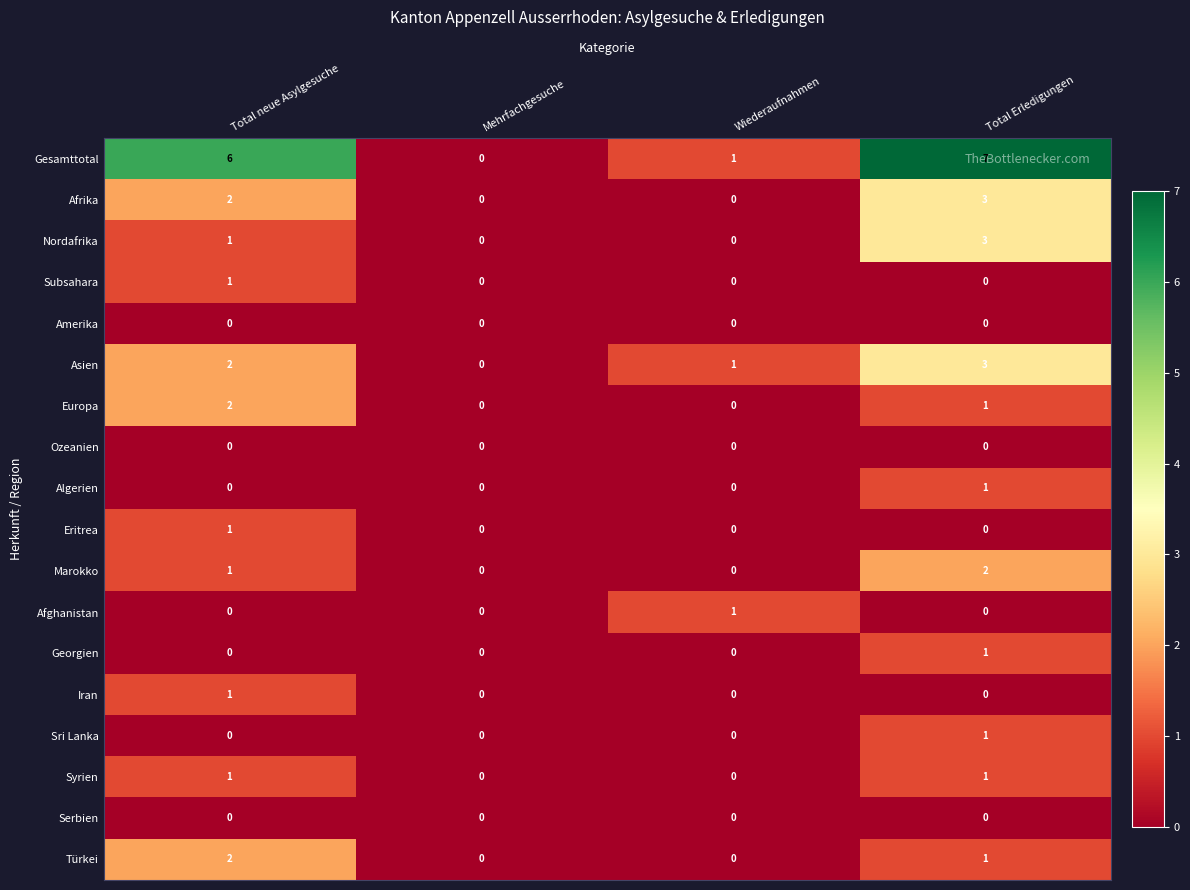

The Europa series shows 2 at Total neue Asylgesuche. True or false?

True